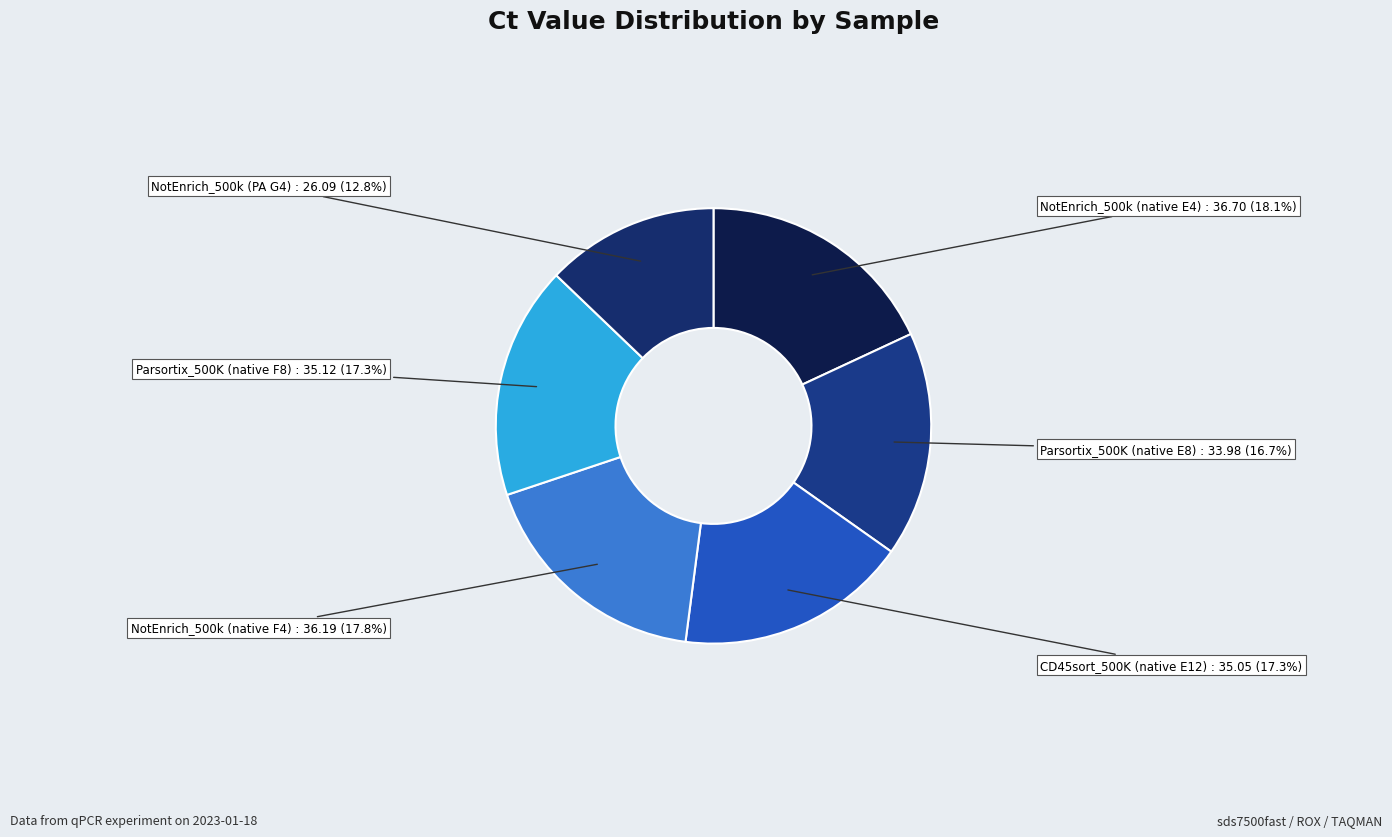

Which category has the smallest portion of the pie?

NotEnrich_500k (PA G4)